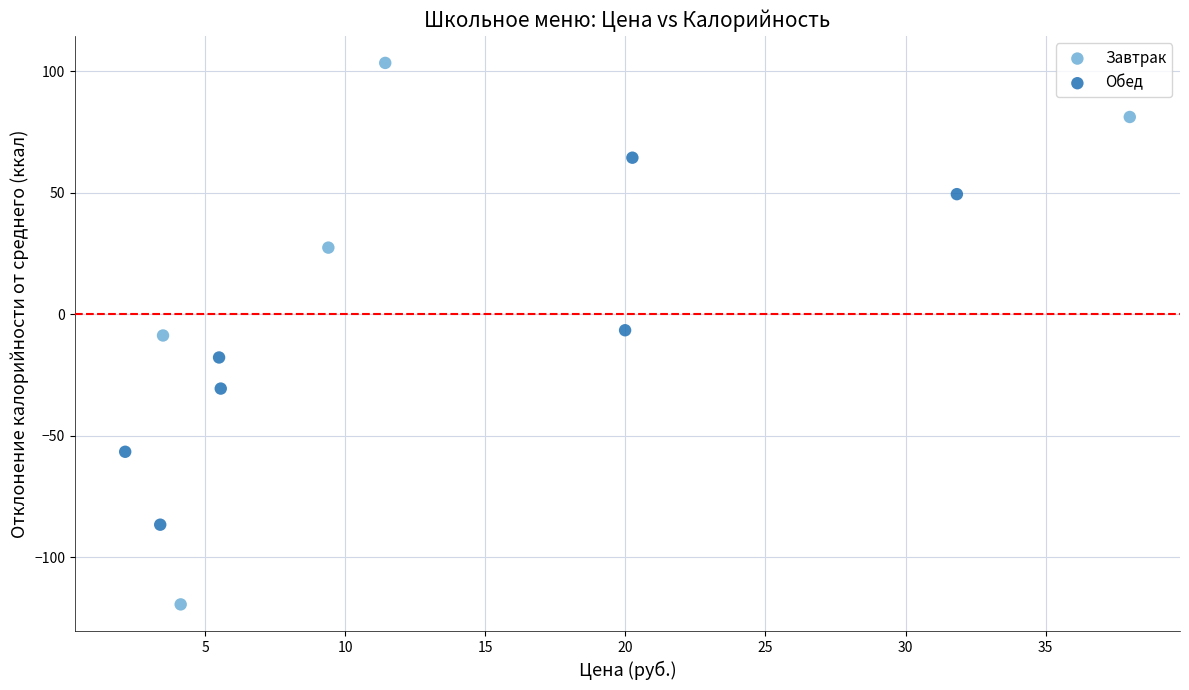

Which series reaches the maximum Y coordinate?

Завтрак